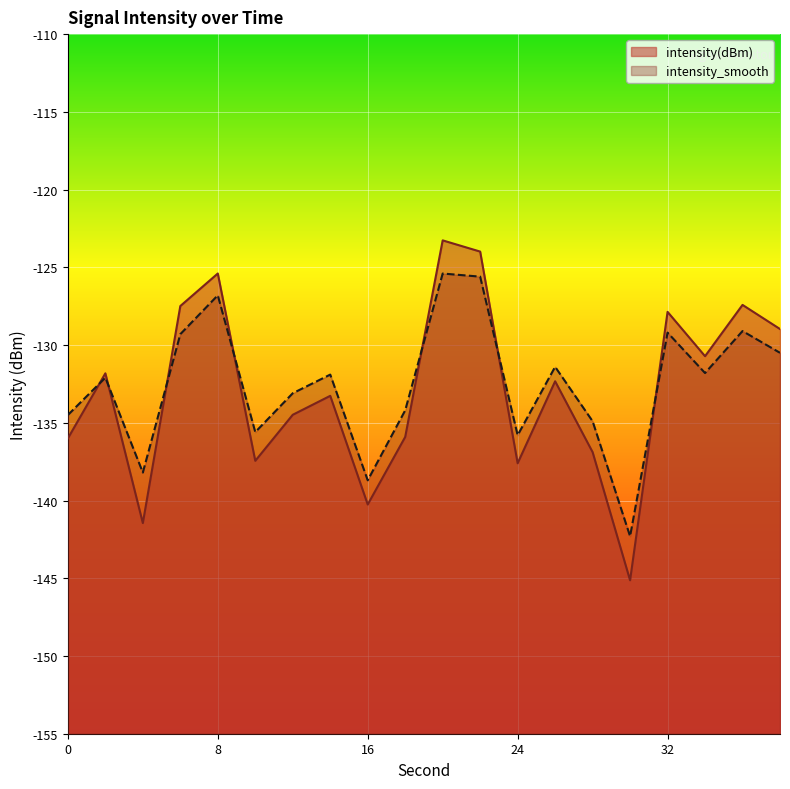

Rank the series by their average value, from lowest to highest.

intensity(dBm), intensity_smooth